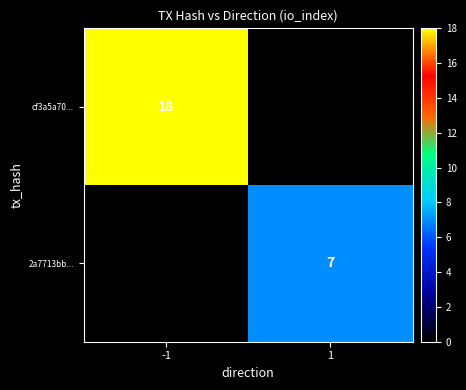

The cf3a5a70... series shows 18 at -1. True or false?

True